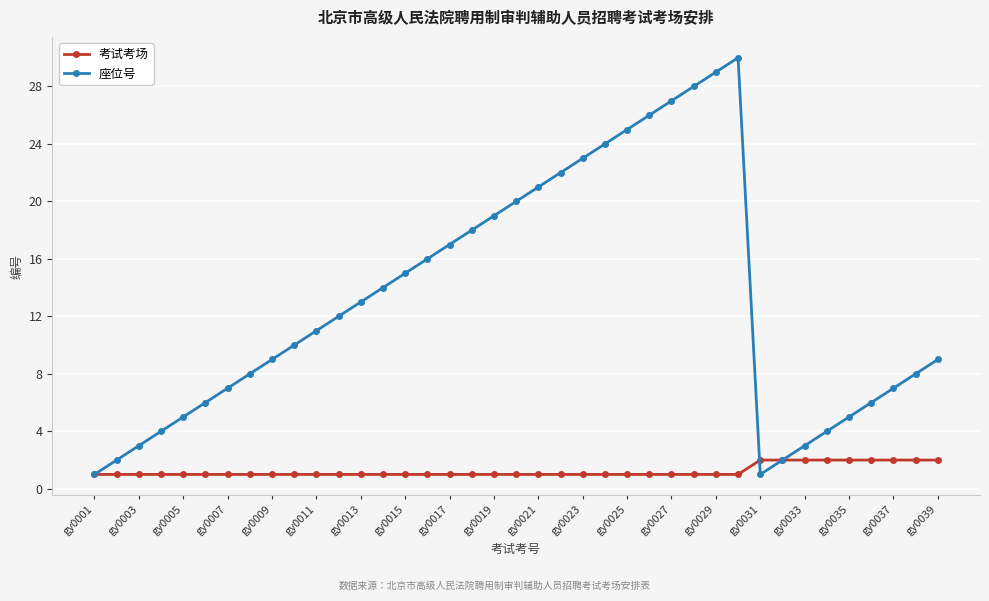

Does the chart have visible grid lines?

Yes